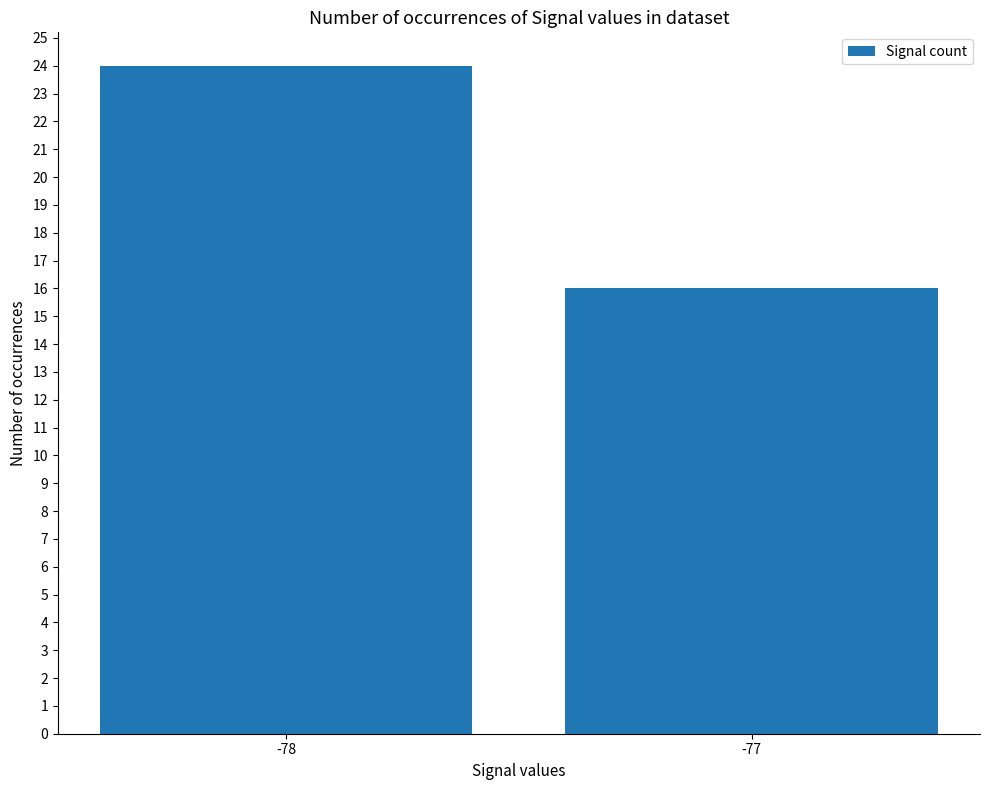

What is the difference between the maximum and minimum values?

8